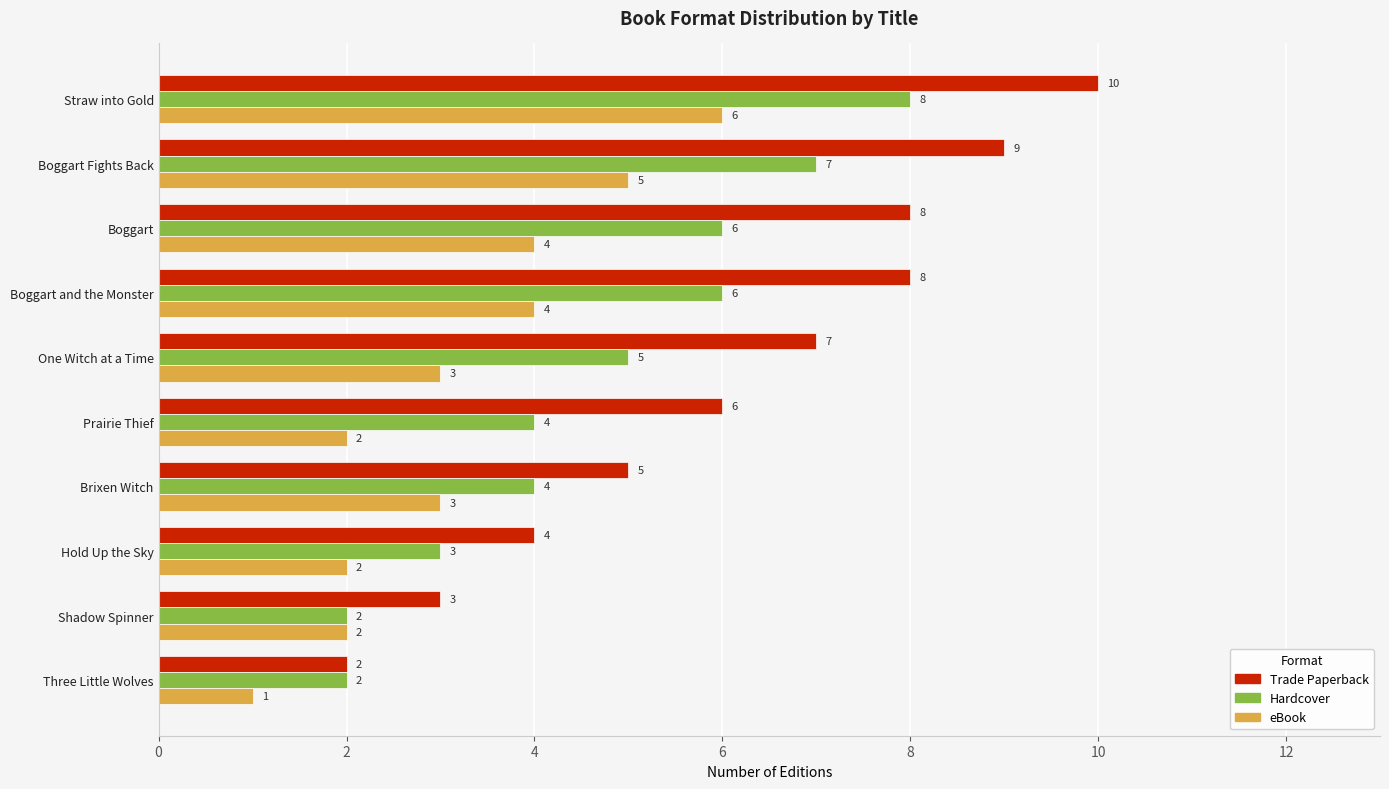

What is the total value across all series at One Witch at a Time?

15